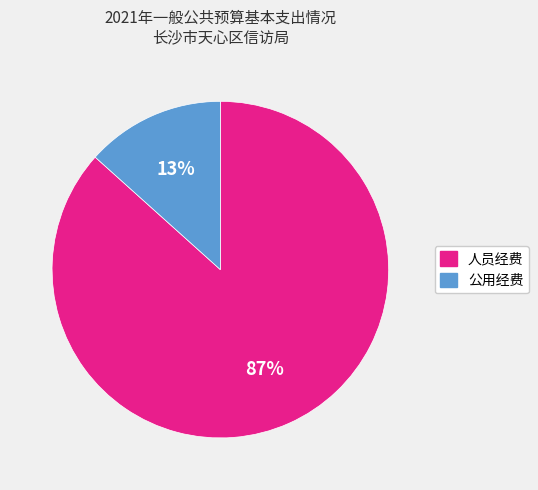

Count the number of slices in the pie.

2